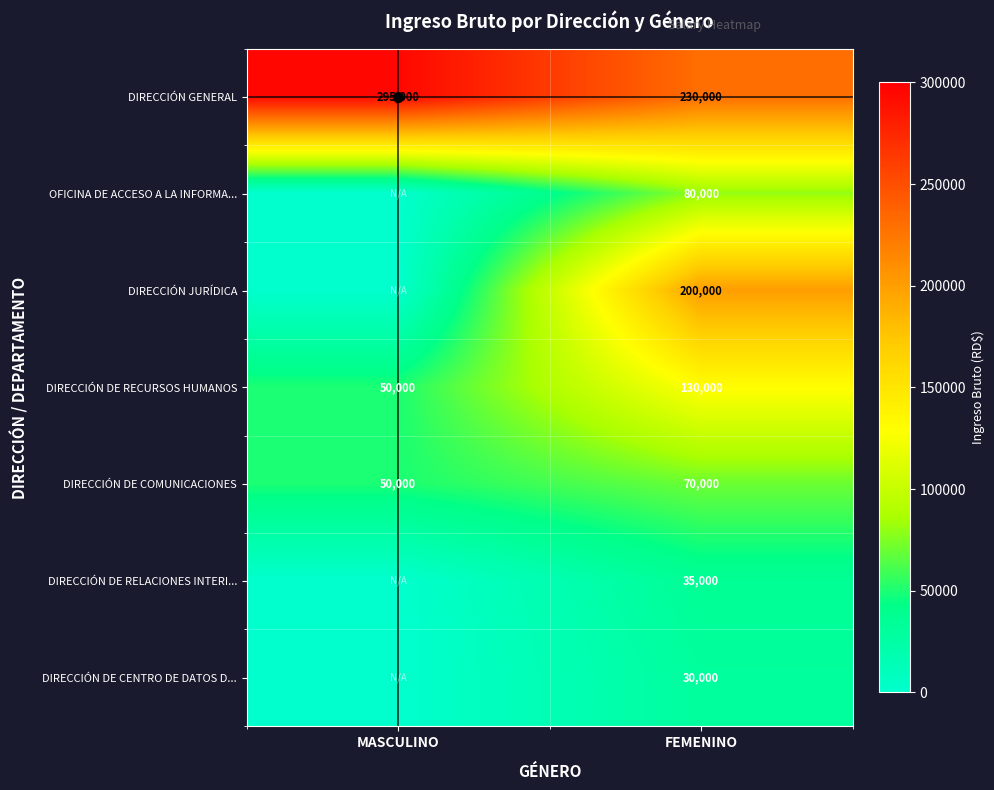

Which has a higher value, FEMENINO or MASCULINO?

MASCULINO